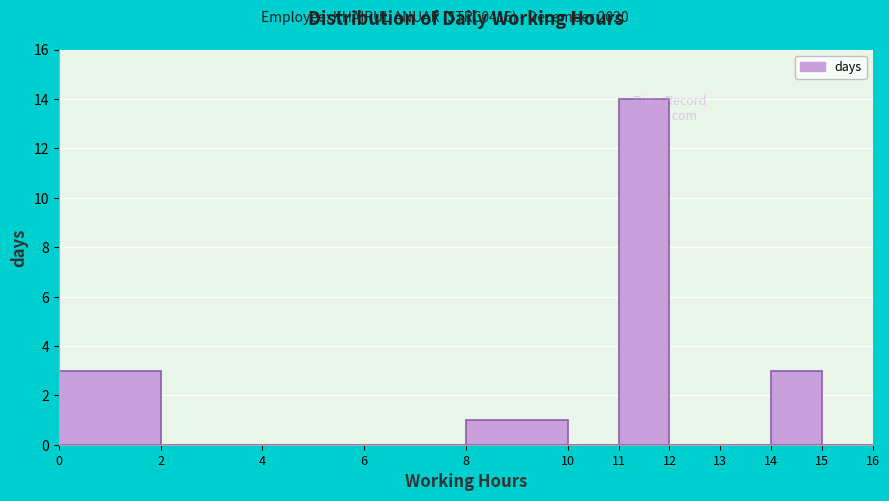

Over which range of the x-axis is the bar tallest?

11 to 12